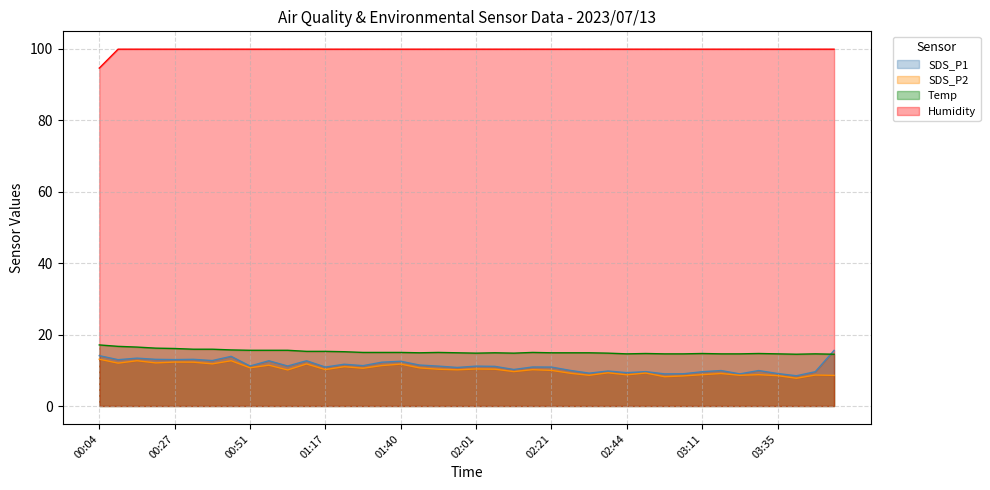

True or false: Temp and SDS_P1 cross at least once.

True